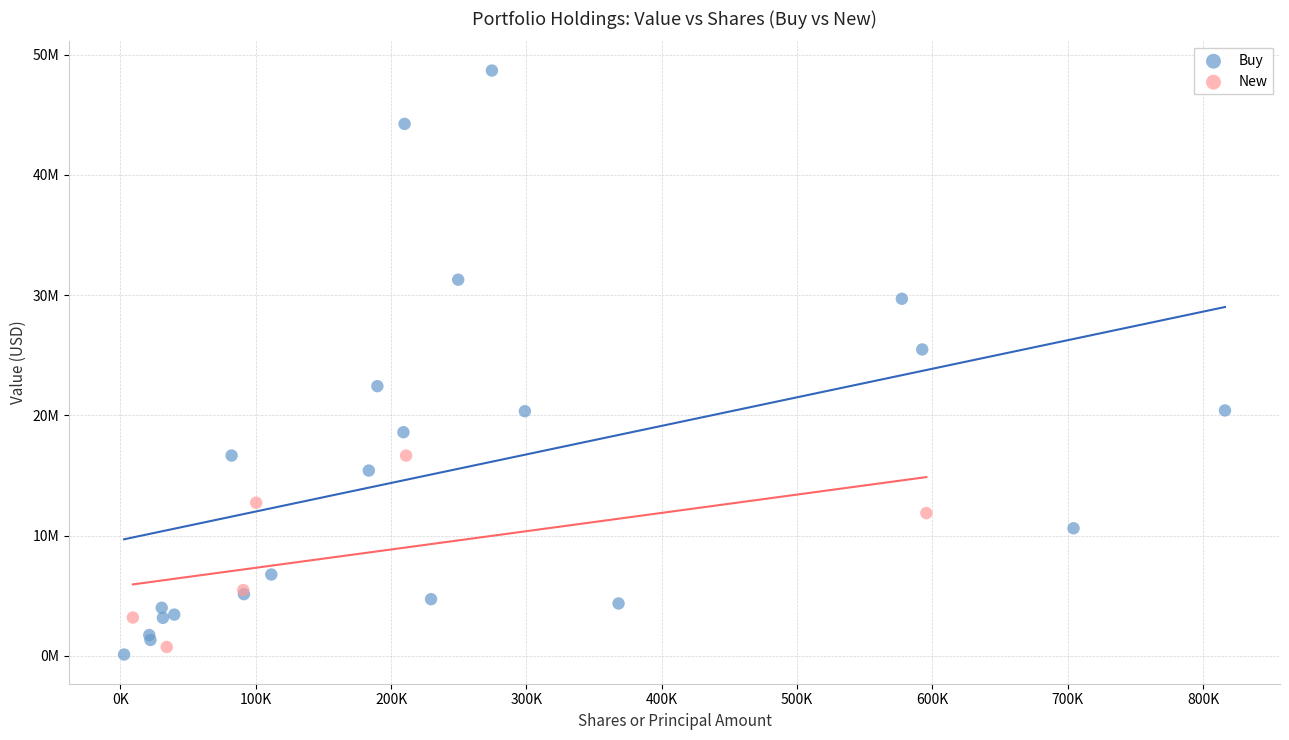

Which series reaches the minimum Y coordinate?

Buy